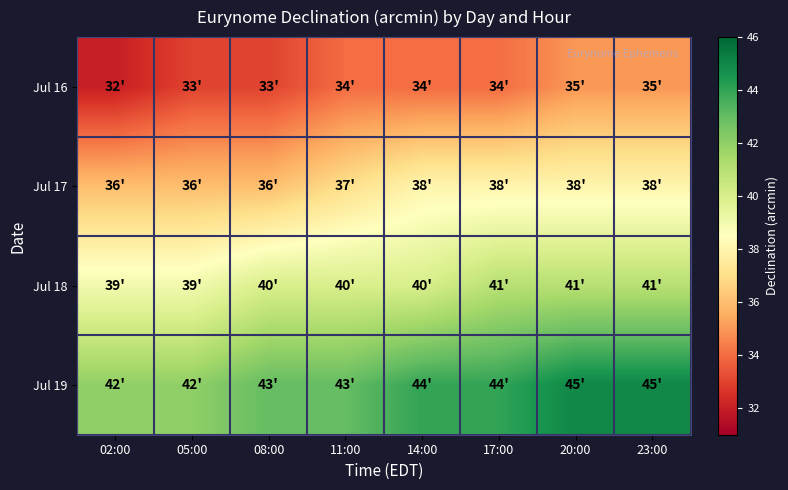

Reading right to left, transcribe all the data shown in this chart.

Jul 16: 23:00=35	20:00=35	17:00=34	14:00=34	11:00=34	08:00=33	05:00=33	02:00=32
Jul 17: 23:00=38	20:00=38	17:00=38	14:00=38	11:00=37	08:00=36	05:00=36	02:00=36
Jul 18: 23:00=41	20:00=41	17:00=41	14:00=40	11:00=40	08:00=40	05:00=39	02:00=39
Jul 19: 23:00=45	20:00=45	17:00=44	14:00=44	11:00=43	08:00=43	05:00=42	02:00=42